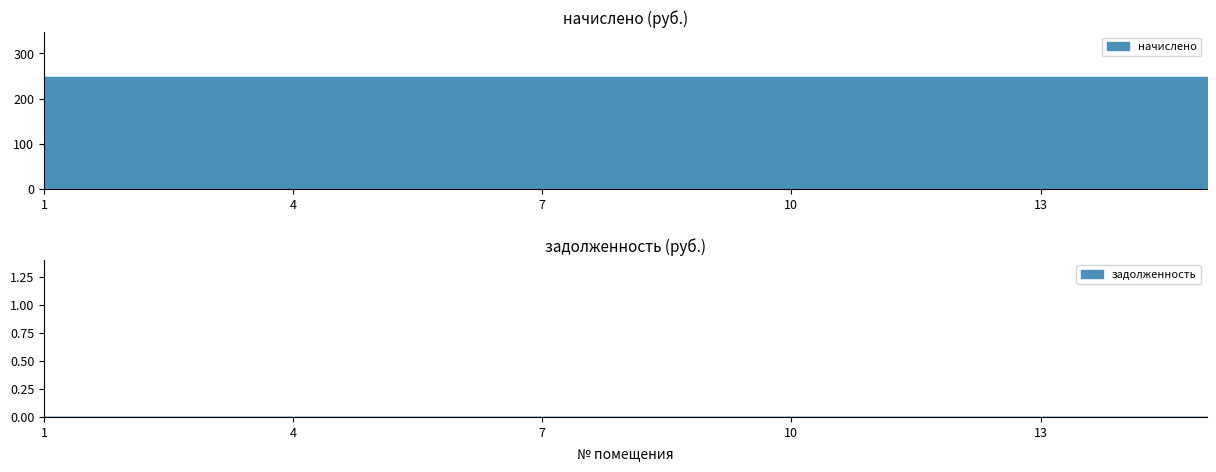

What is the maximum value shown in the chart?

248.3